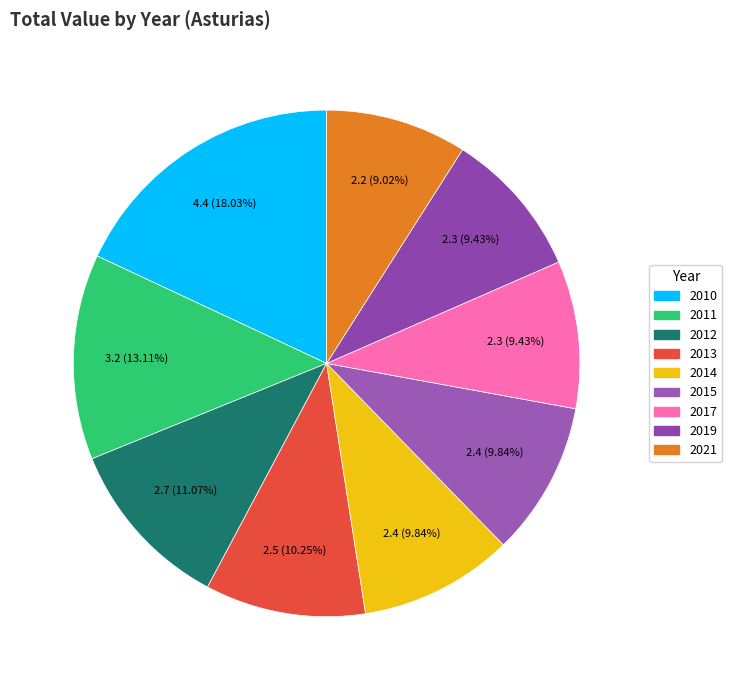

How many slices are in this pie chart?

9